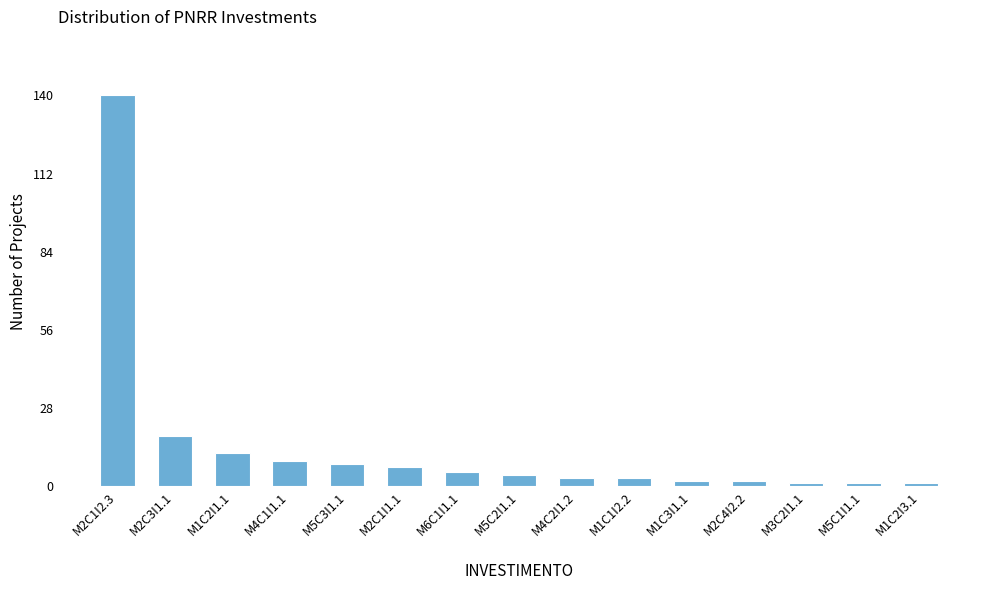

Reading right to left, transcribe all the data shown in this chart.

1	1	1	2	2	3	3	4	5	7	8	9	12	18	140